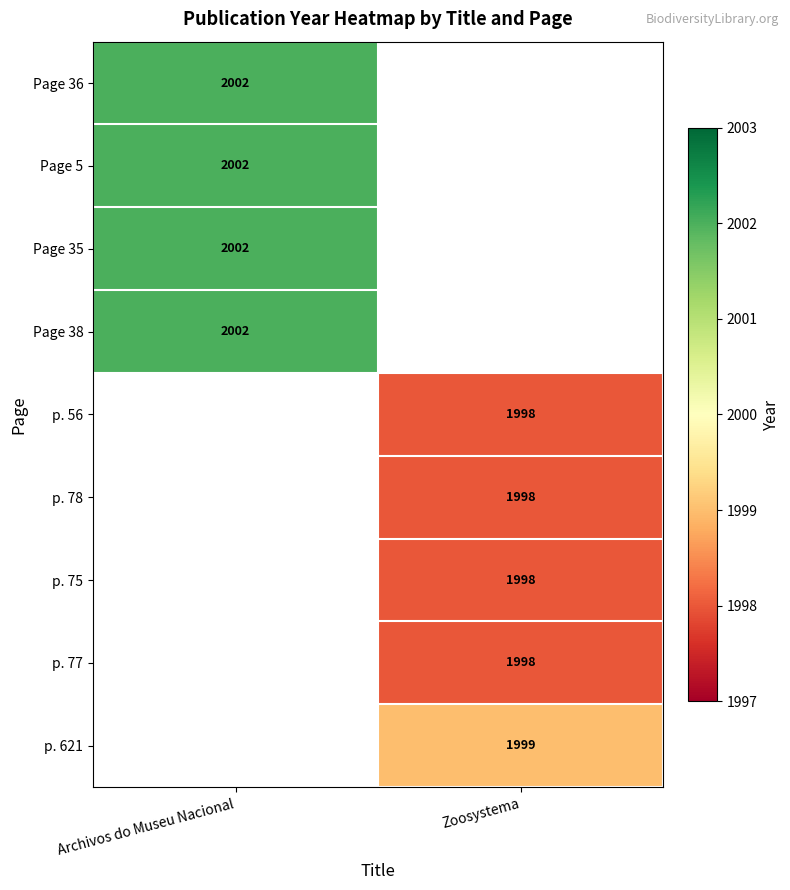

The value of p. 75 at Zoosystema is 1998. True or false?

True